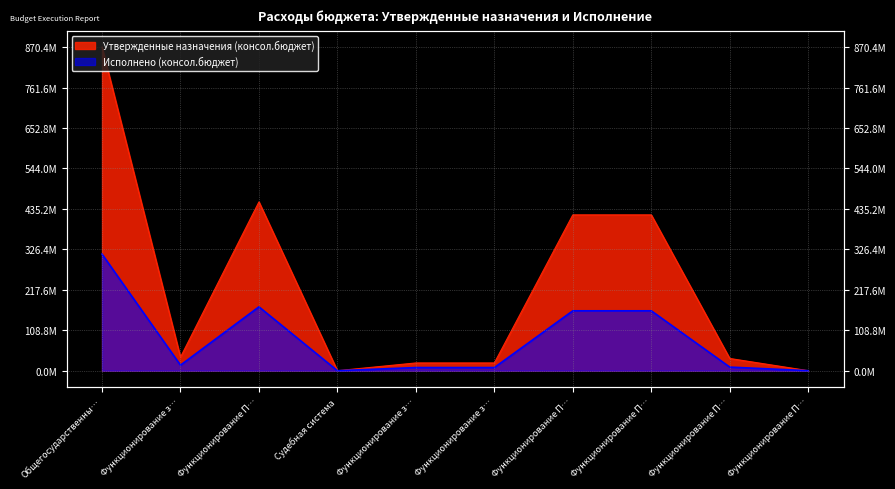

Reading right to left, transcribe all the data shown in this chart.

Утвержденные назначения (консол.бюджет): 85000.0	32910000.0	419081000.0	419081000.0	20887000.0	20887000.0	23600.0	453994000.0	36280000.0	870431000.0
Исполнено (консол.бюджет): 81000.0	9711196.5	161108142.2	161108142.2	8466621.0	8466621.0	0.0	171754863.7	14937666.1	313583769.4